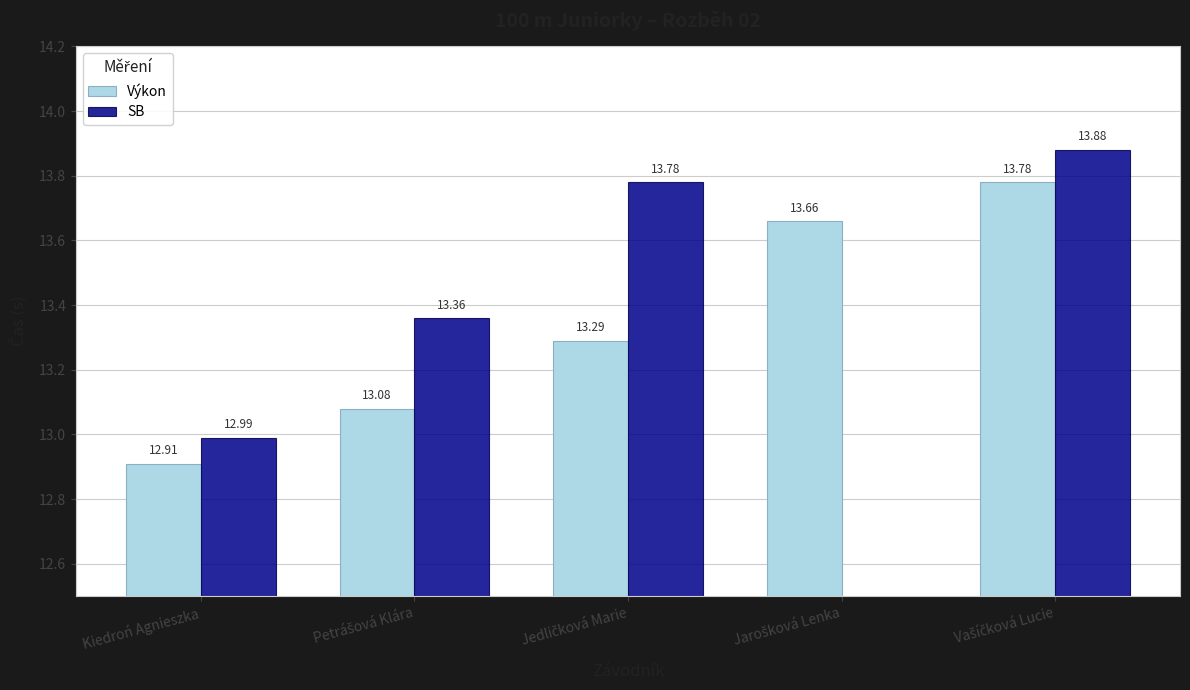

What are all the series names shown in the legend?

Výkon, SB